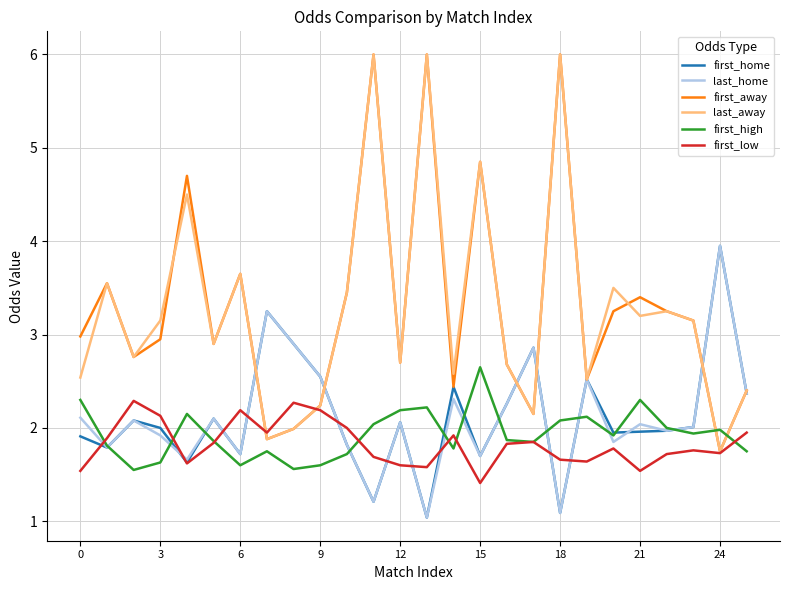

How many times do first_away and first_high cross each other?

2